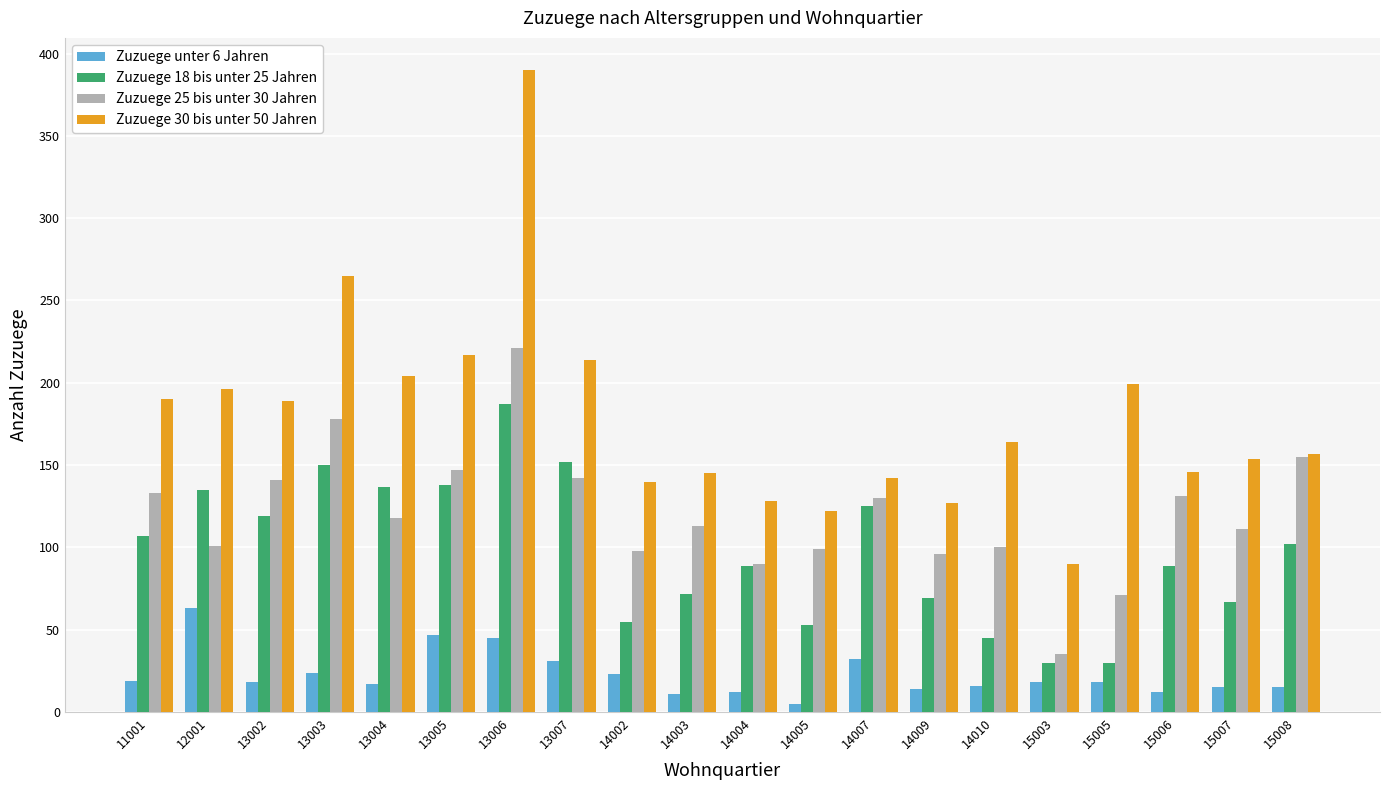

Is it true that Zuzuege unter 6 Jahren equals 4 at 13002?

False